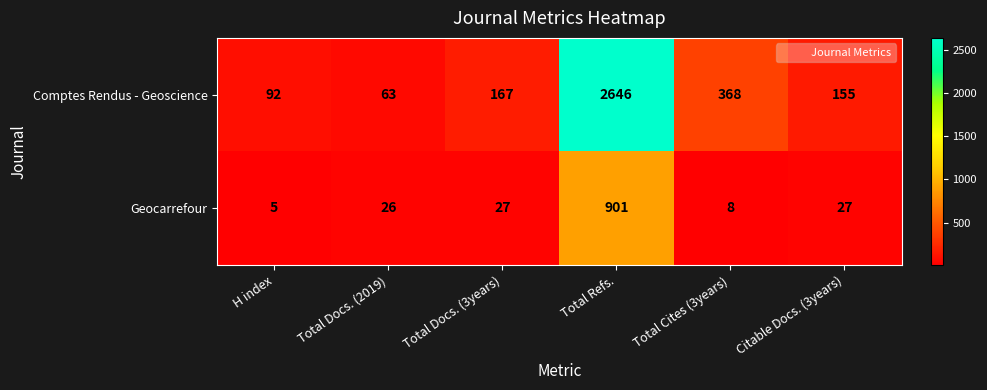

List the series in order of their peak value, highest first.

Comptes Rendus - Geoscience, Geocarrefour